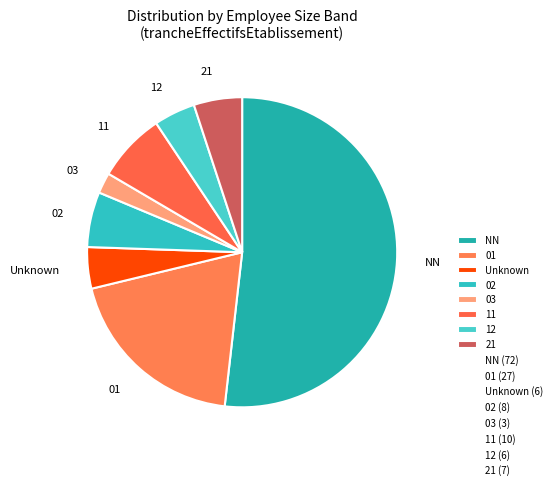

What is the ratio of the value at 01 to the value at Unknown?

4.5